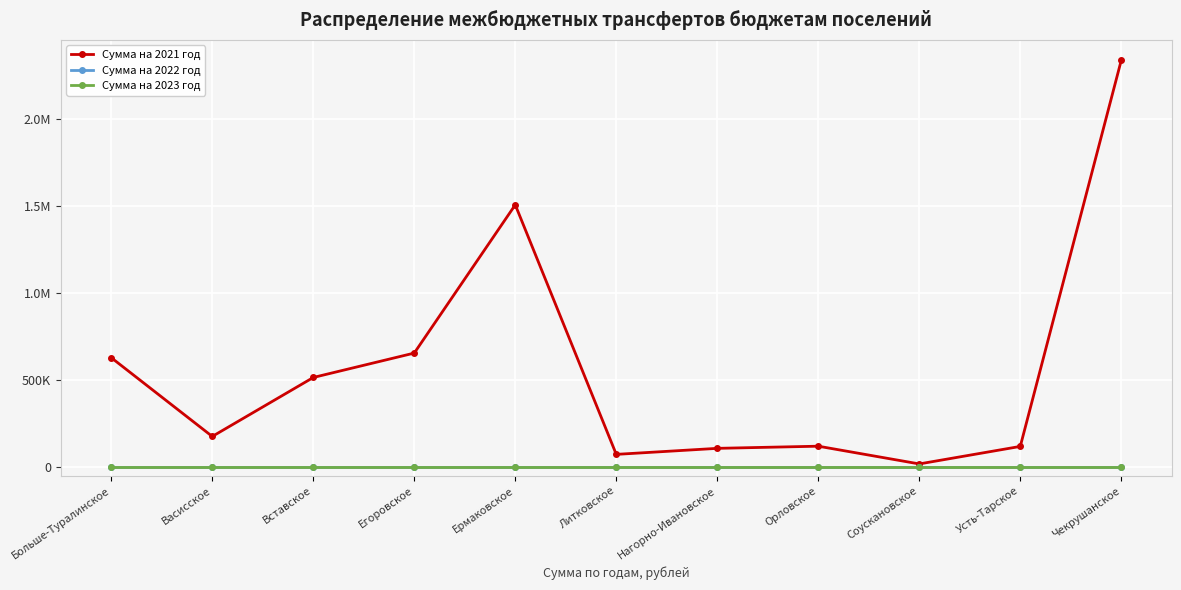

Does the chart have visible grid lines?

Yes